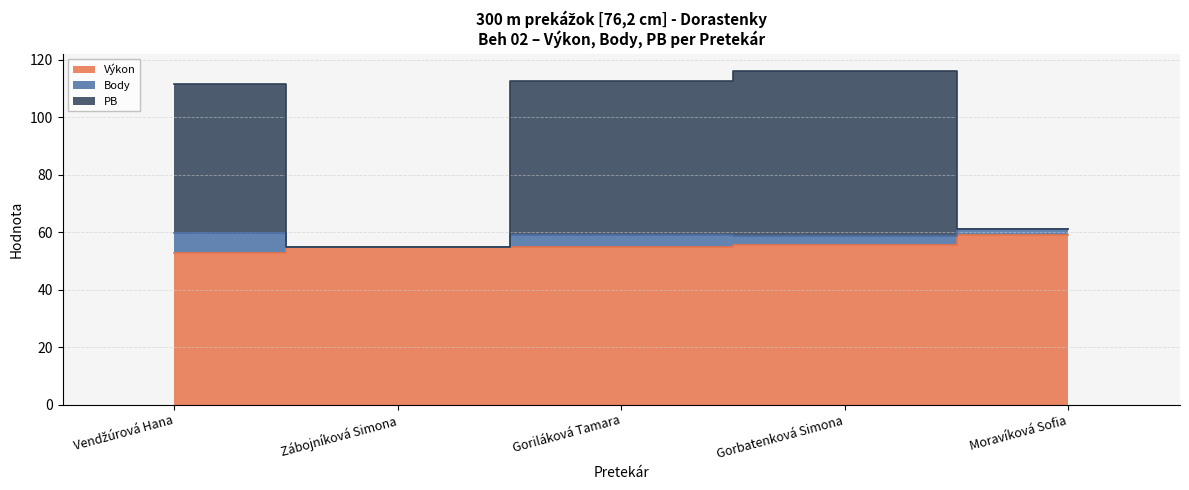

True or false: Výkon and PB cross at least once.

False